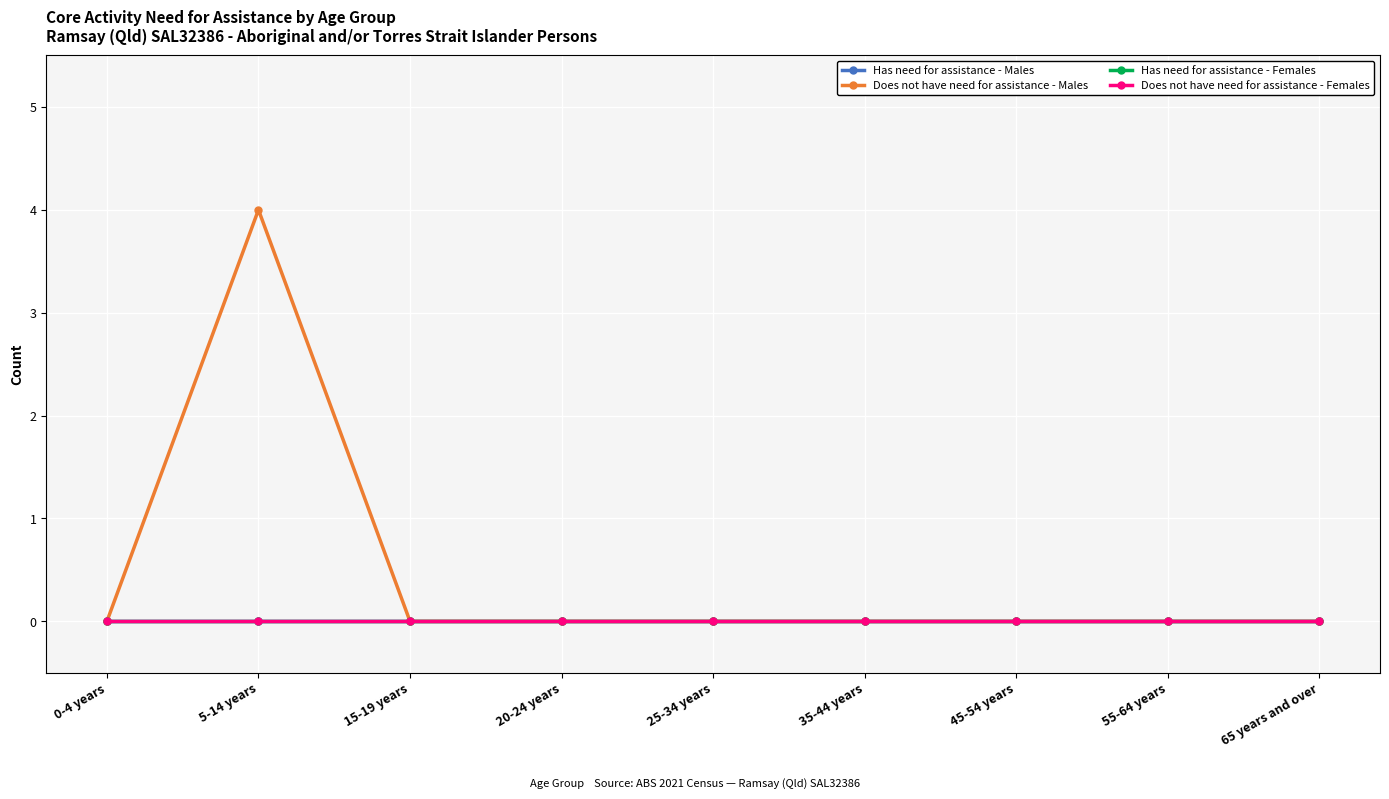

Reading left to right, extract all data points from this chart.

Has need for assistance - Males: 0	0	0	0	0	0	0	0	0
Does not have need for assistance - Males: 0	4	0	0	0	0	0	0	0
Has need for assistance - Females: 0	0	0	0	0	0	0	0	0
Does not have need for assistance - Females: 0	0	0	0	0	0	0	0	0